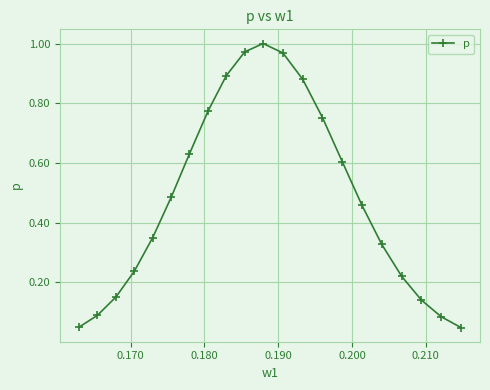

What is the sum of all values?

10.1